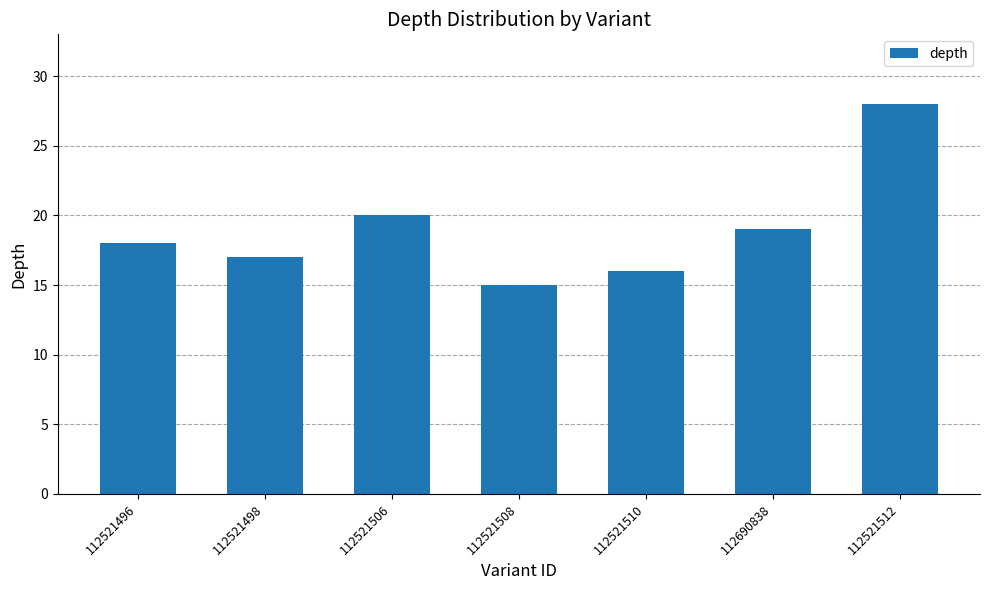

The value at 112690838 is 32. True or false?

False